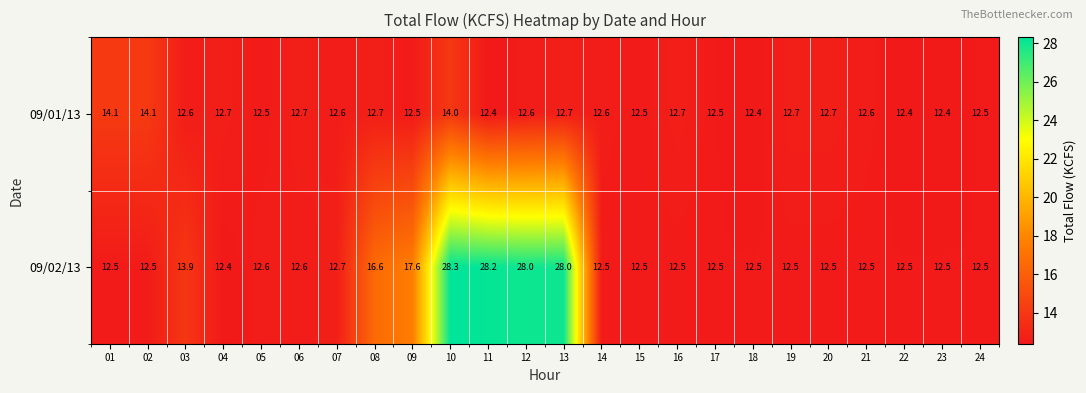

What is the minimum value shown in the chart?

12.4